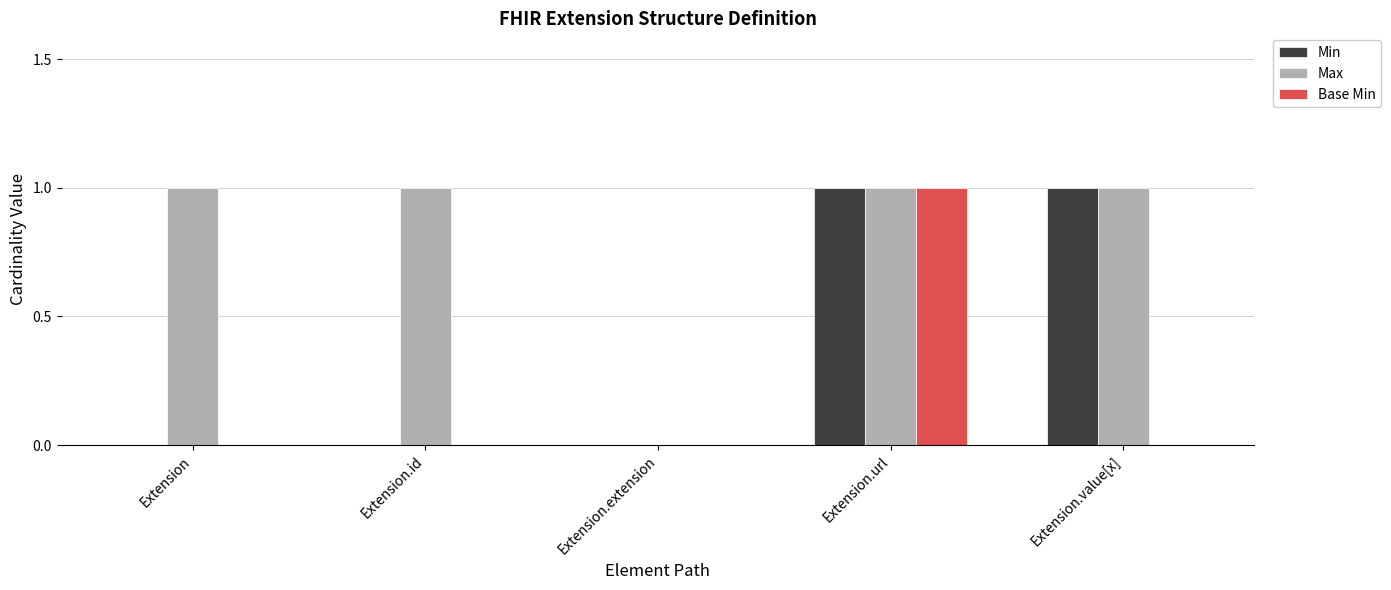

What is the total value across all series at Extension.id?

1